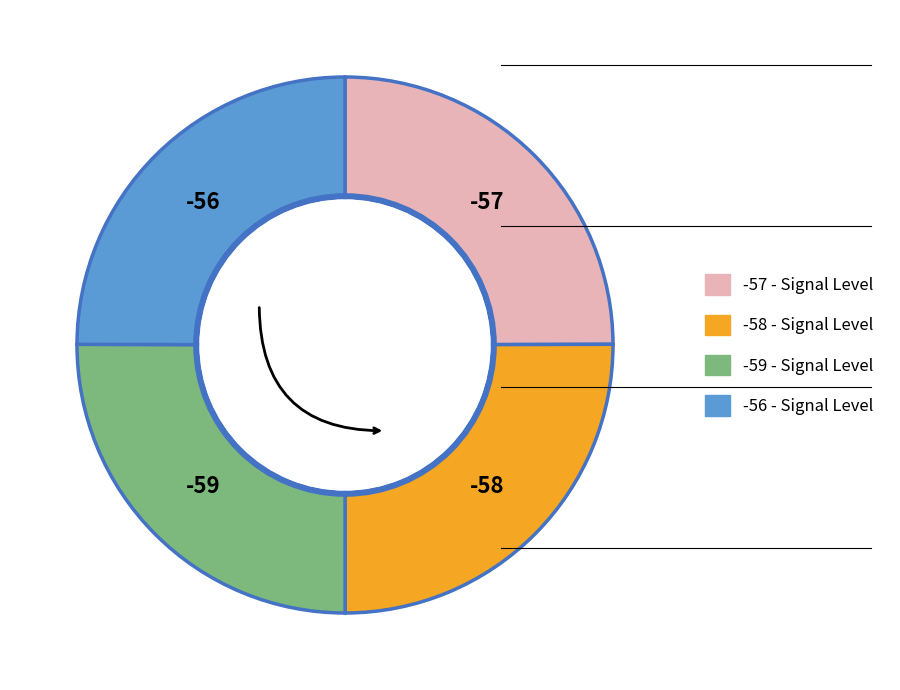

Is there a majority slice in this chart?

No